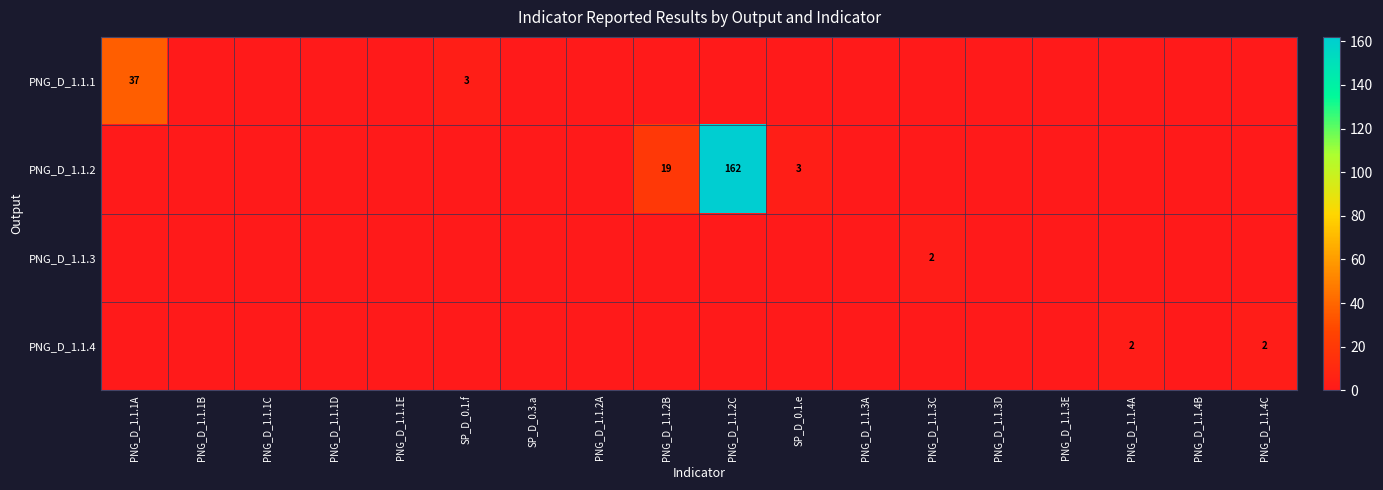

True or false: PNG_D_1.1.1 has a value of 4 at SP_D_0.1.f.

False